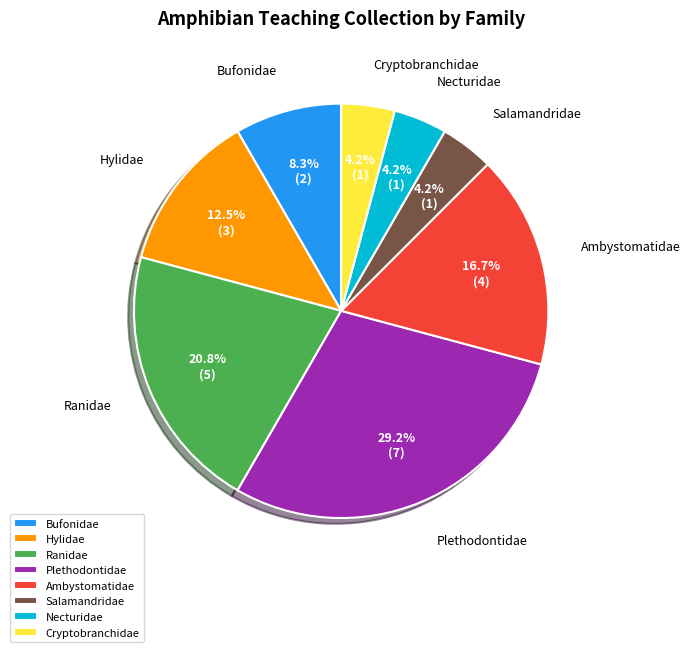

Does Plethodontidae represent more than half of the total?

No